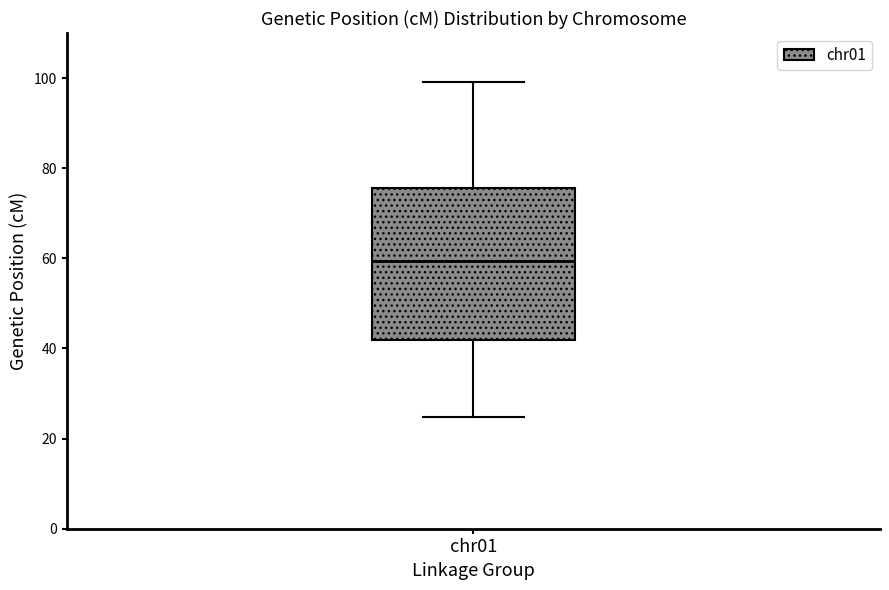

Transcribe this box plot: give where the median line is, the range the box spans, and where the two whiskers end, as read against the y-axis. The values are not printed on the chart, so give them approximately, as read against the axis.

median 60, box 42 to 76, whiskers 24 to 100